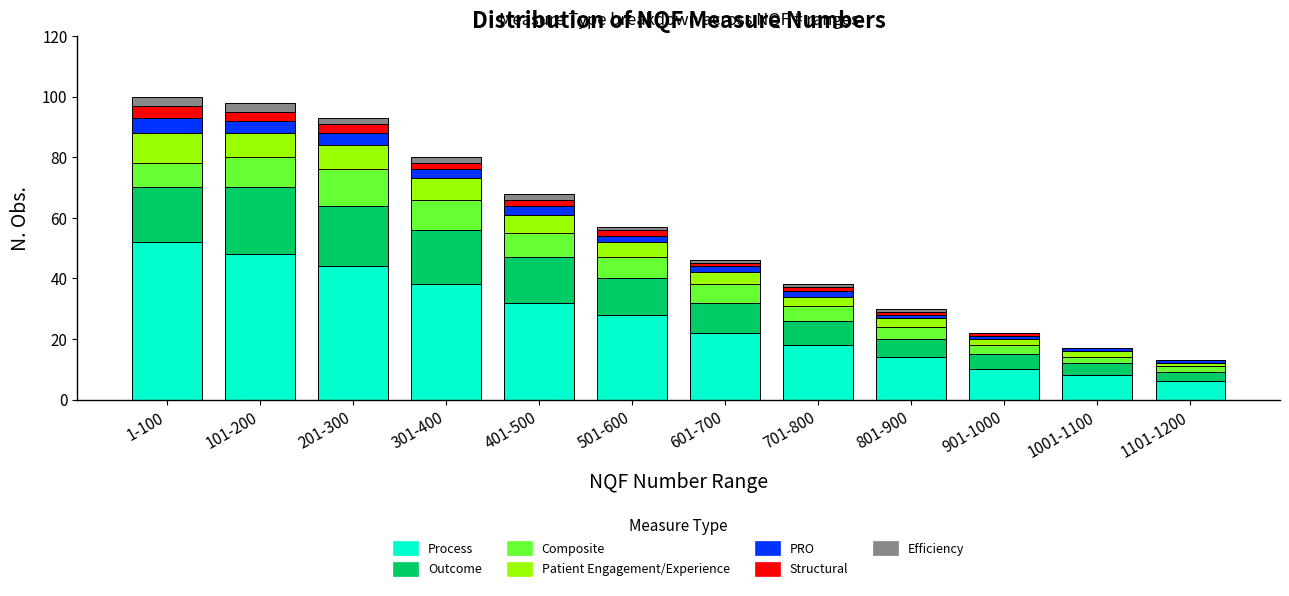

True or false: Process has a value of 38 at 301-400.

True